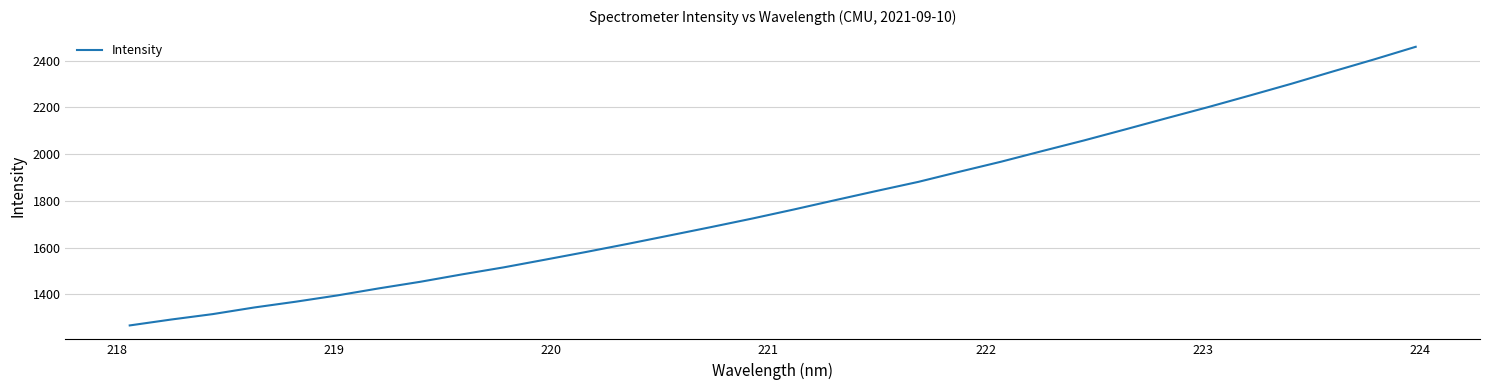

Is this an area chart (filled region under the line)?

No